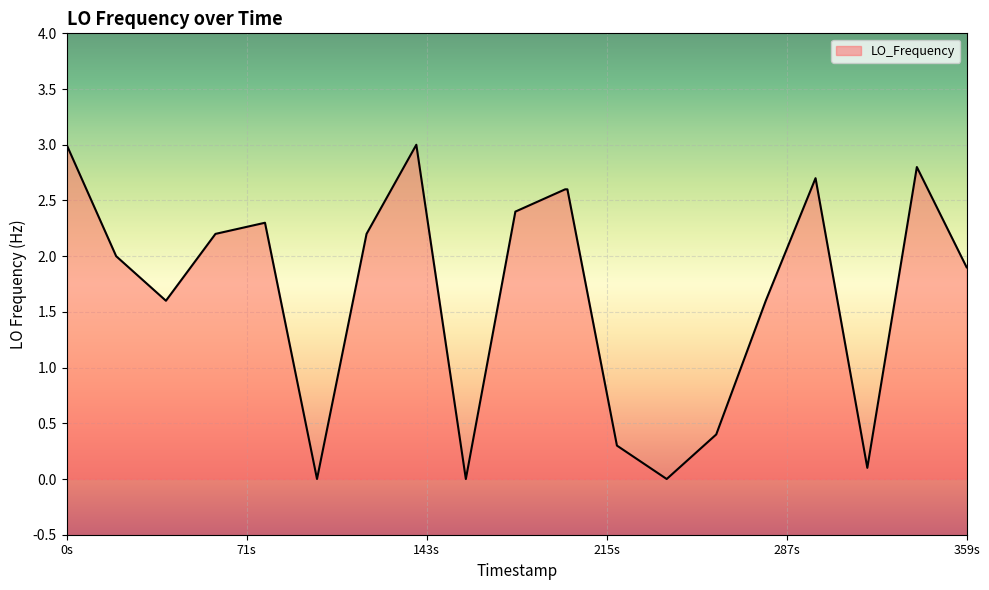

What is the maximum value shown in the chart?

3.0